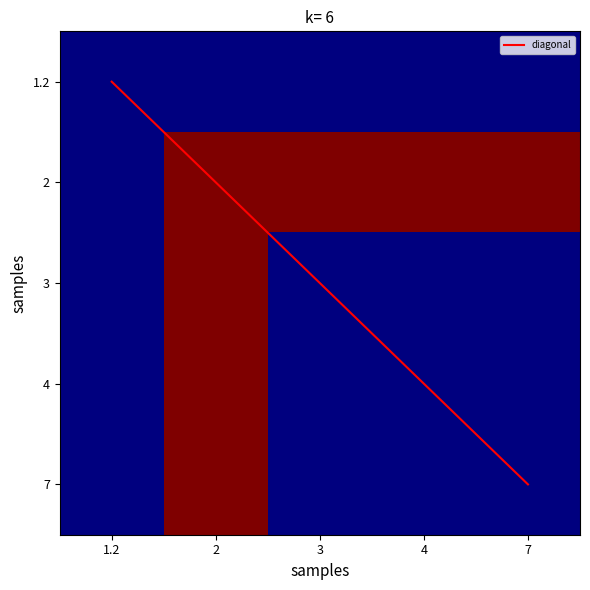

The value of 3 at 1.2 is 7.7. True or false?

False